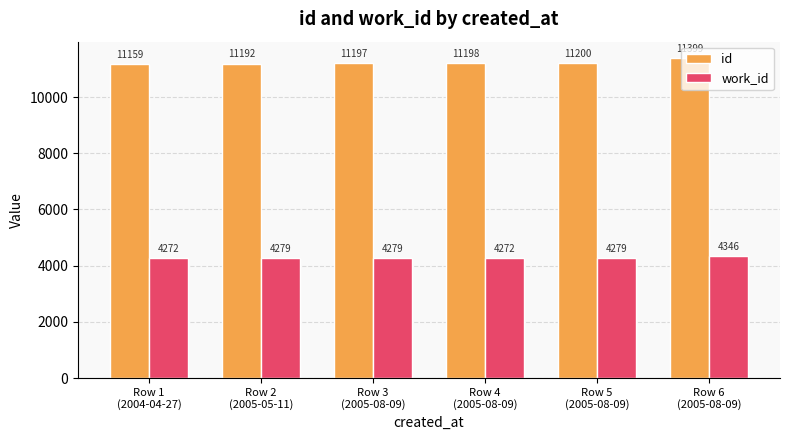

Between Row 1
(2004-04-27) and Row 3
(2005-08-09), which series saw the biggest shift?

id